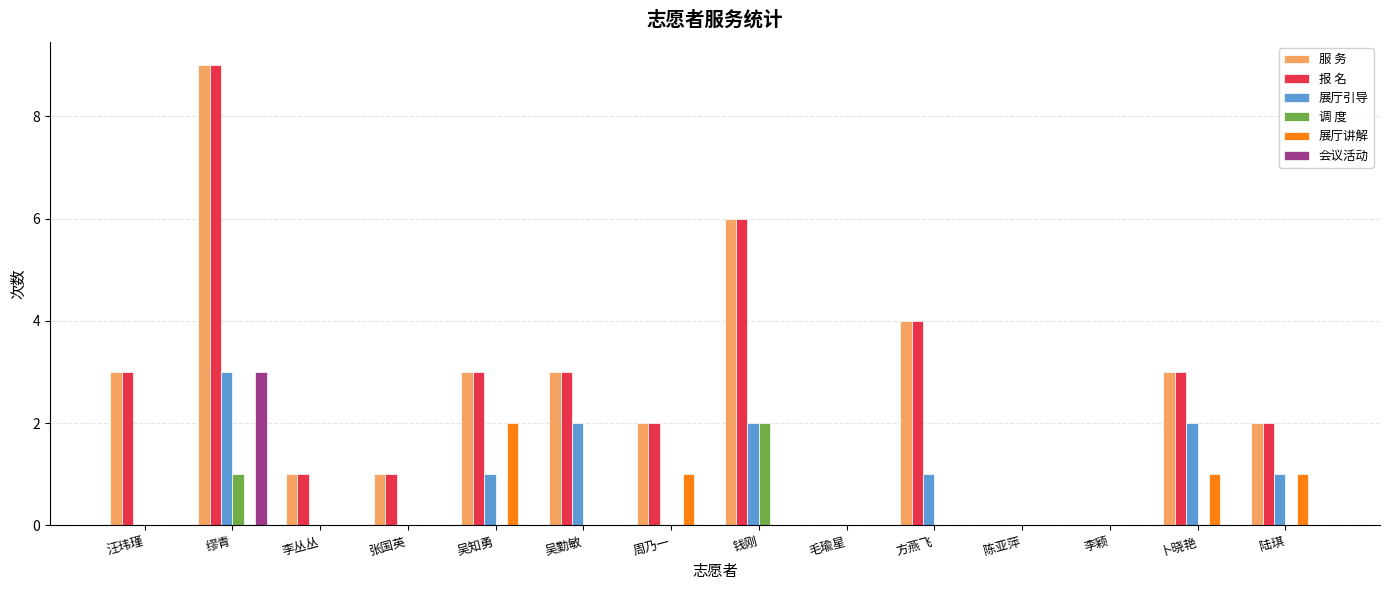

Does the chart contain stacked bars?

No